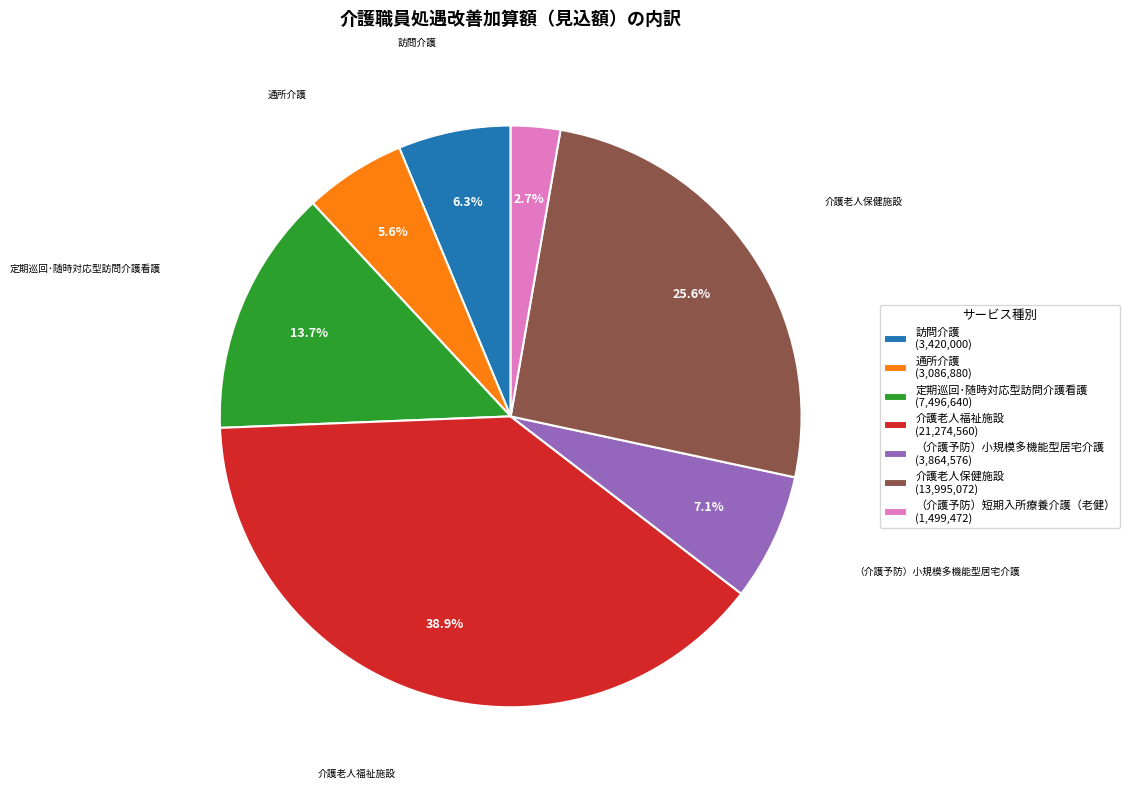

How many slices are in this pie chart?

7